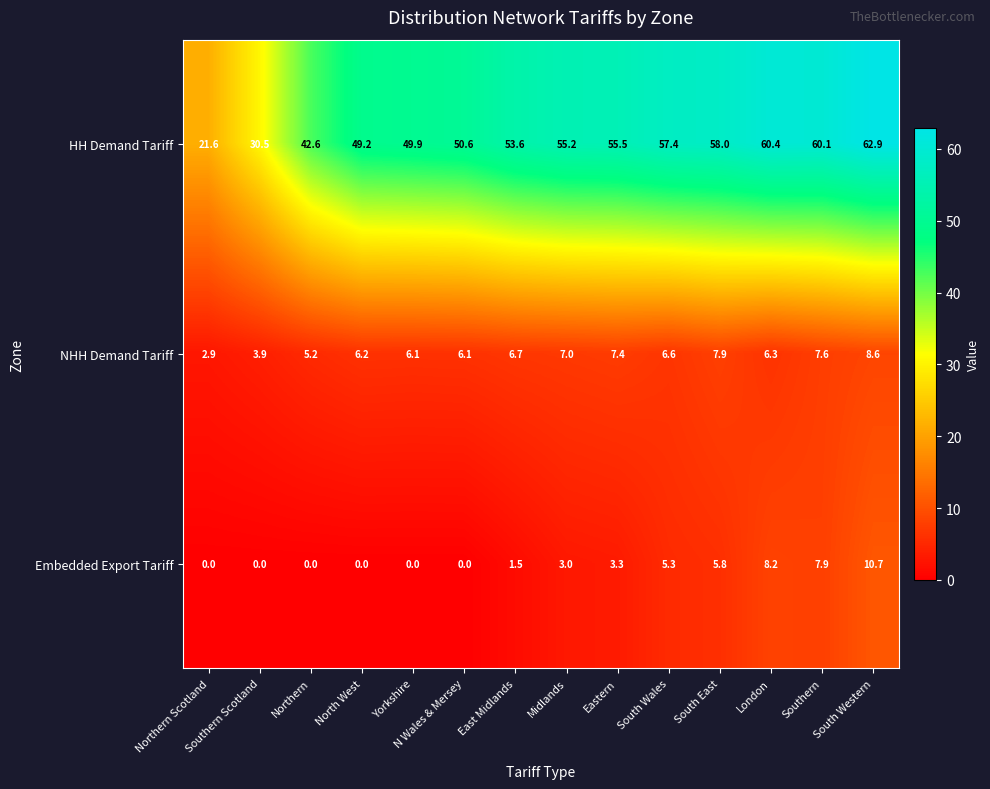

Which series has the largest total across all categories?

HH Demand Tariff